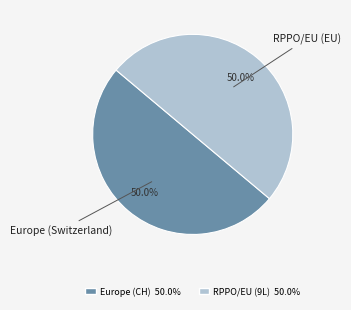

How many slices are in this pie chart?

2